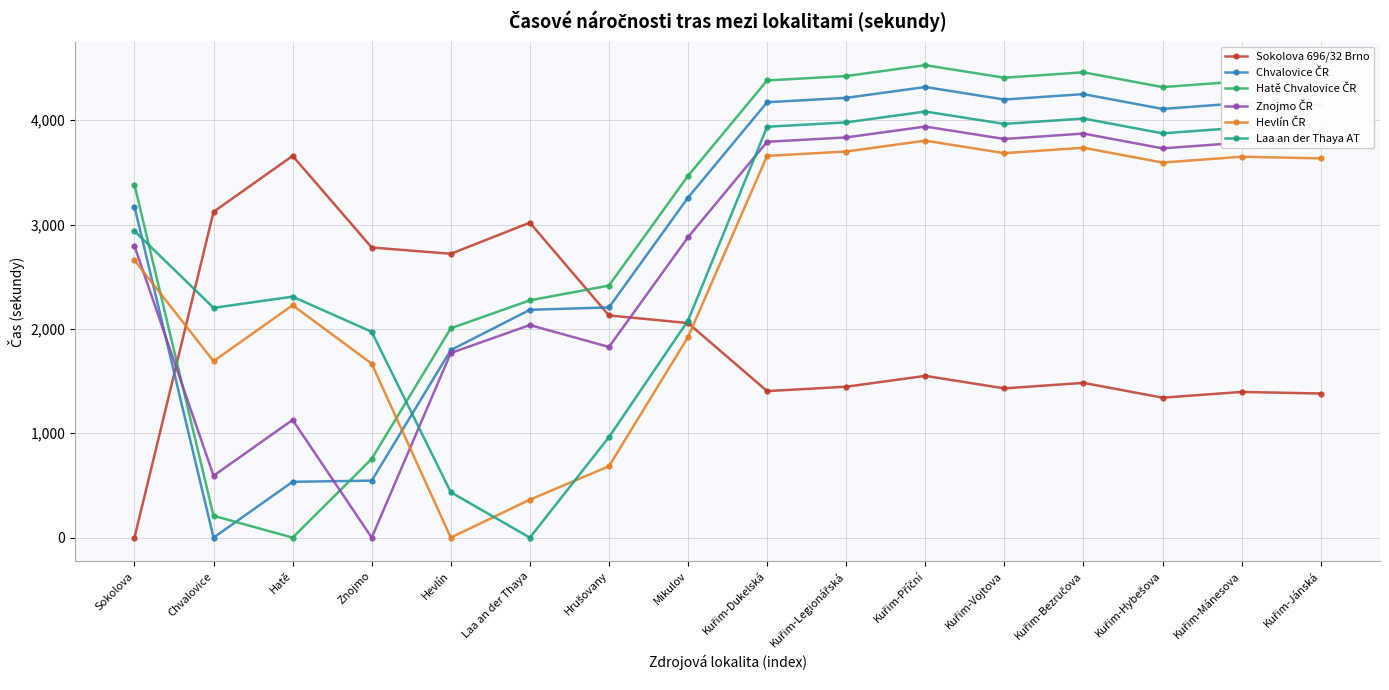

What is the spread (max minus min) of values at Znojmo?

2780